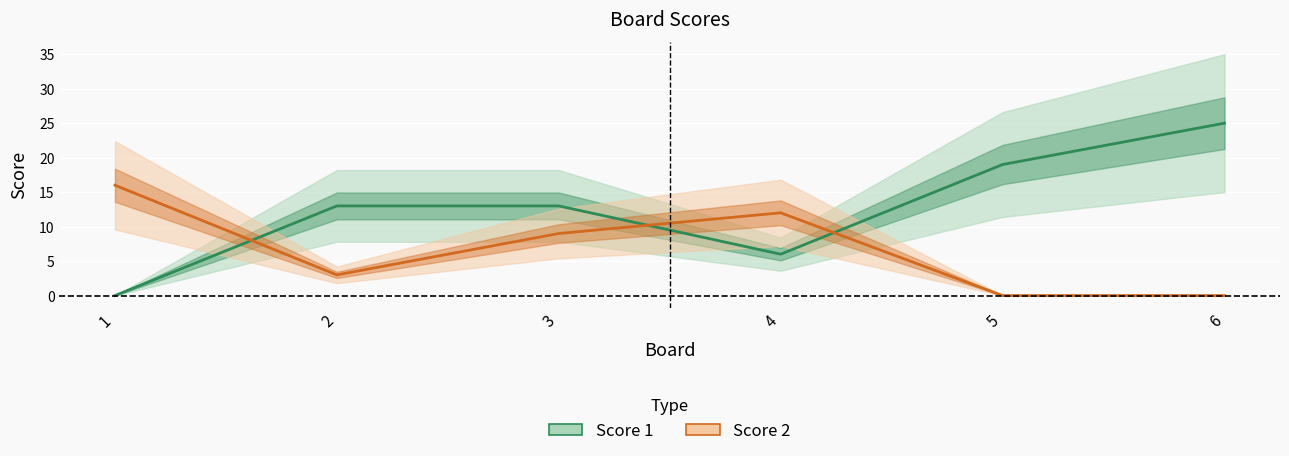

The value of Score 2 at 2 is 2. True or false?

False